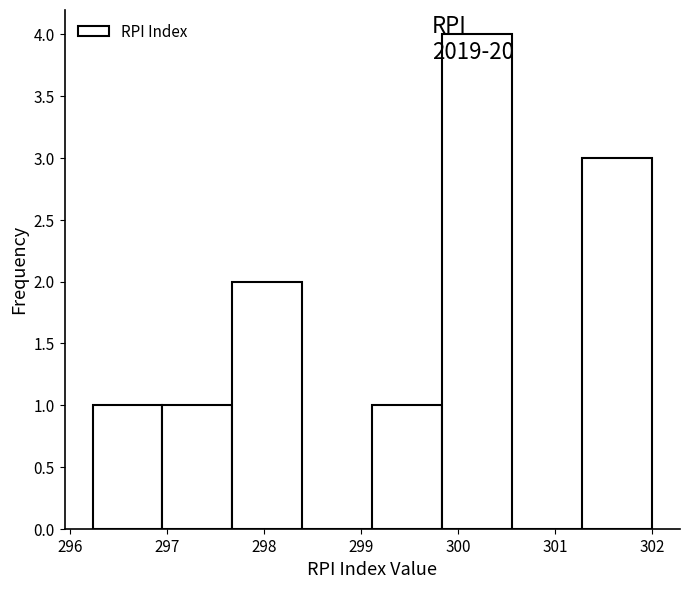

Which range on the x-axis has the tallest bar?

299.8 to 300.6